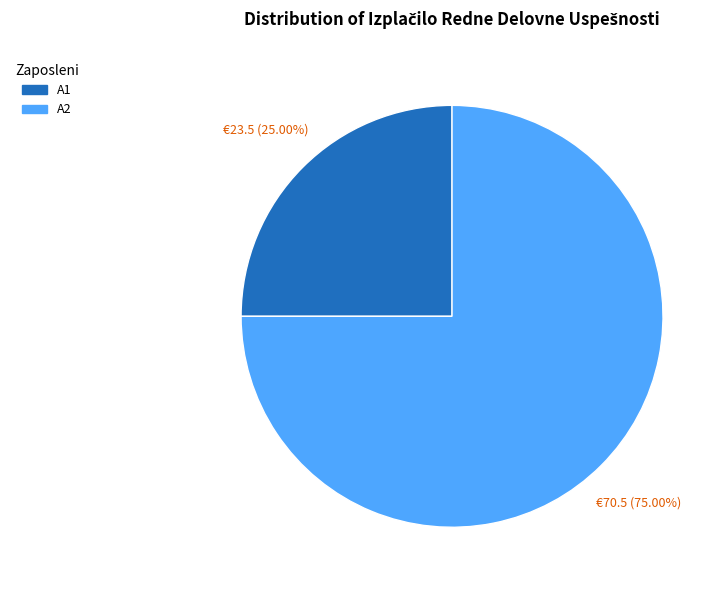

To the nearest percent, what percentage of the pie is A1?

25%